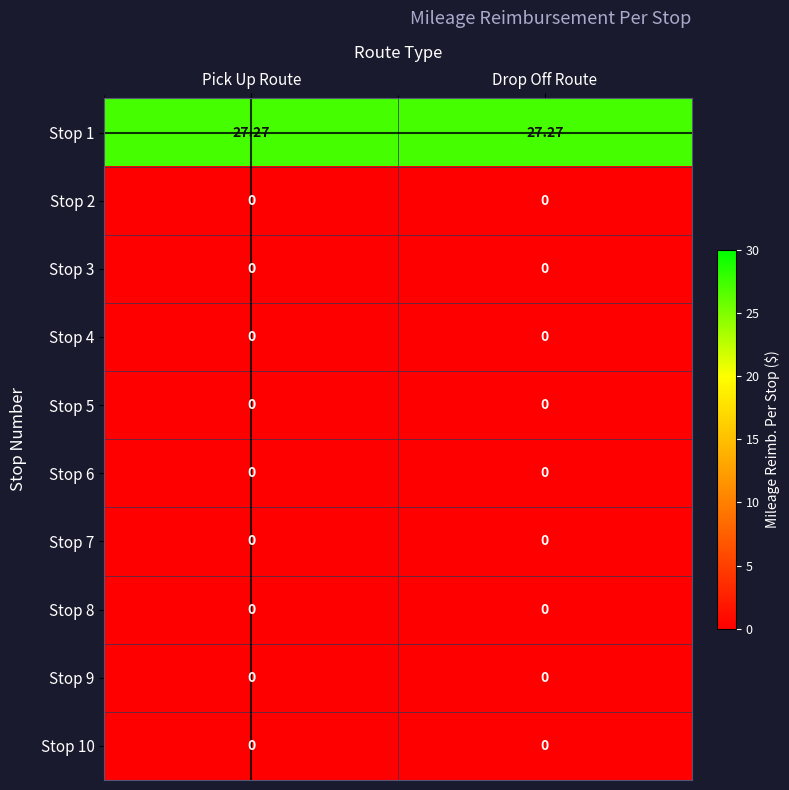

Reading left to right, list all the values displayed in this chart.

Stop 1: Pick Up Route=27.3	Drop Off Route=27.3
Stop 2: Pick Up Route=0.0	Drop Off Route=0.0
Stop 3: Pick Up Route=0.0	Drop Off Route=0.0
Stop 4: Pick Up Route=0.0	Drop Off Route=0.0
Stop 5: Pick Up Route=0.0	Drop Off Route=0.0
Stop 6: Pick Up Route=0.0	Drop Off Route=0.0
Stop 7: Pick Up Route=0.0	Drop Off Route=0.0
Stop 8: Pick Up Route=0.0	Drop Off Route=0.0
Stop 9: Pick Up Route=0.0	Drop Off Route=0.0
Stop 10: Pick Up Route=0.0	Drop Off Route=0.0